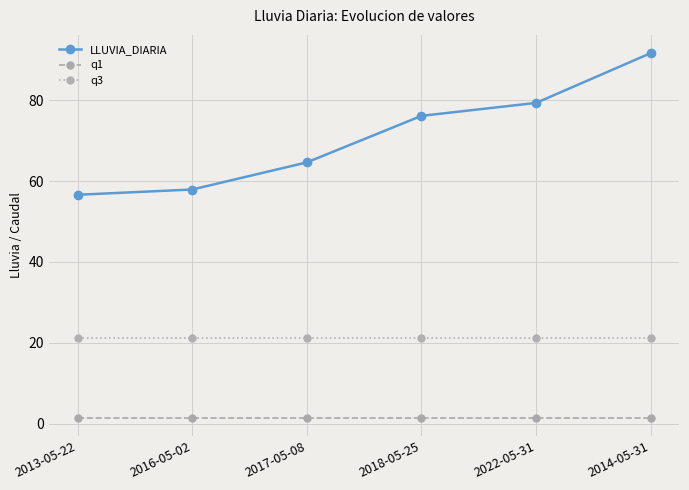

True or false: q1 and LLUVIA_DIARIA intersect in this chart.

False